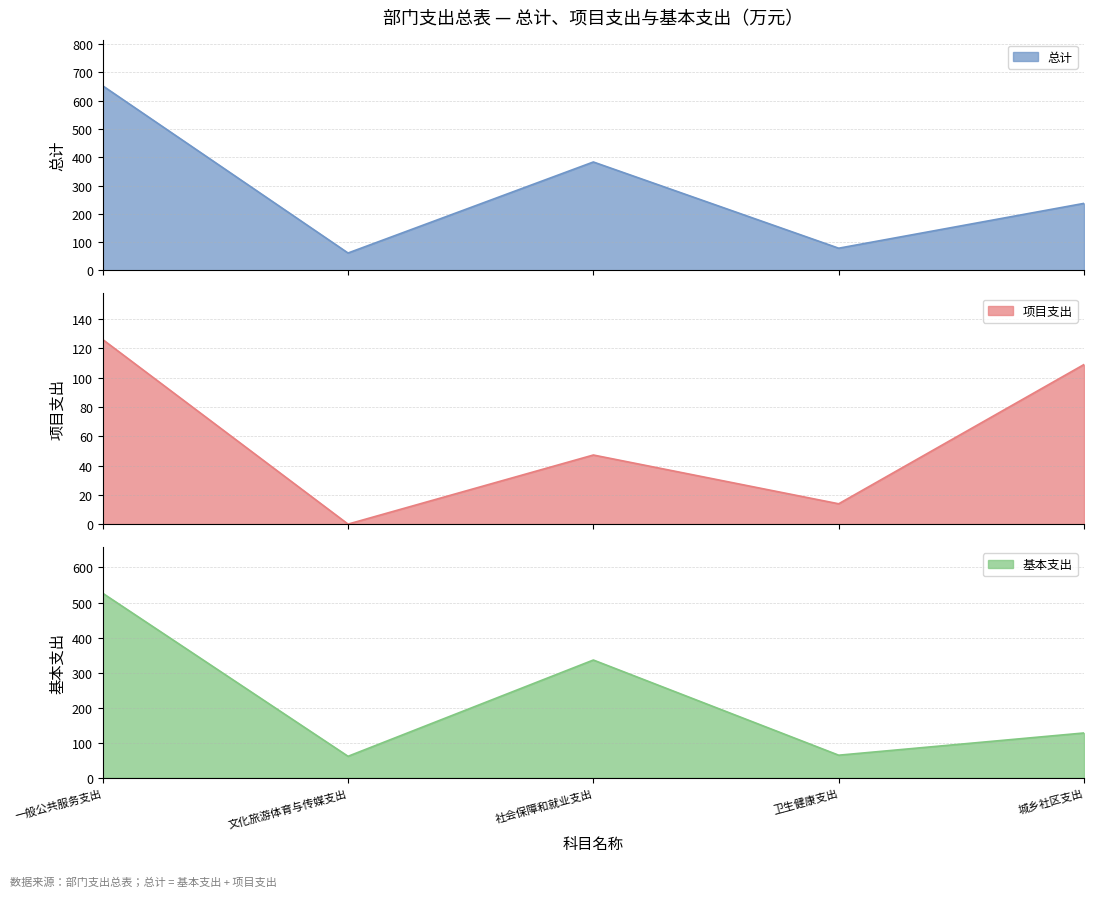

What is the minimum value for 总计?

61.4